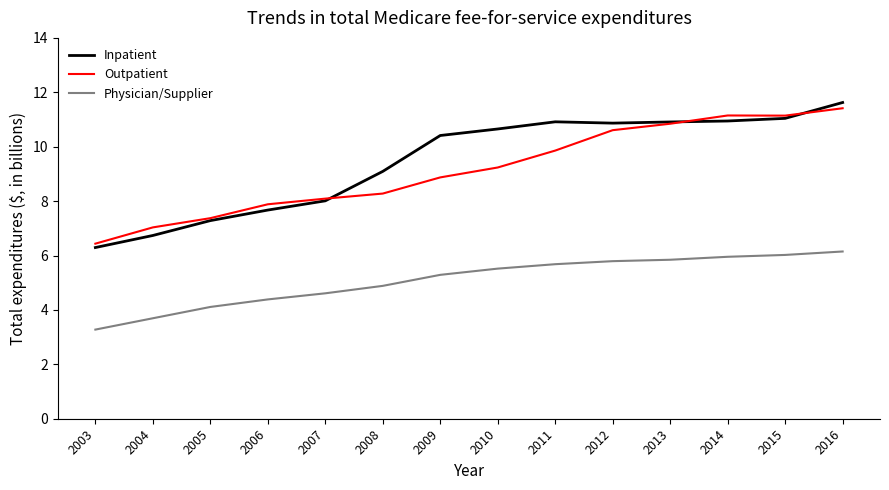

Between 2005 and 2016, which series saw the biggest shift?

Inpatient